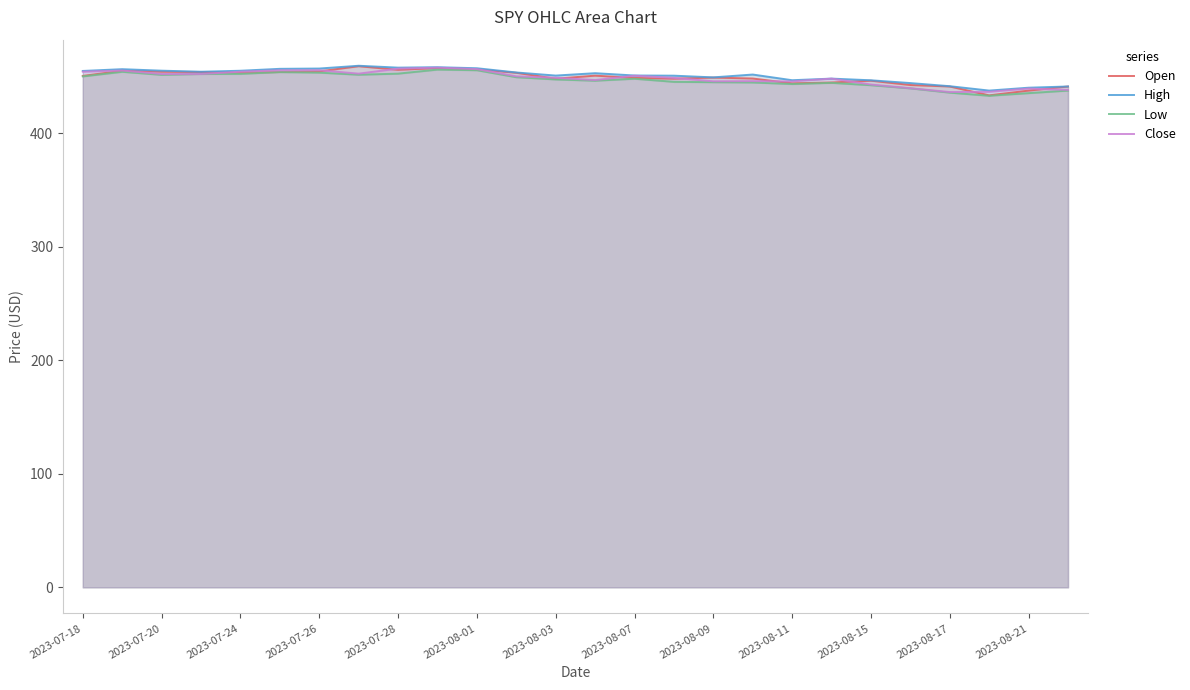

What is the lowest value of the High series?

437.6